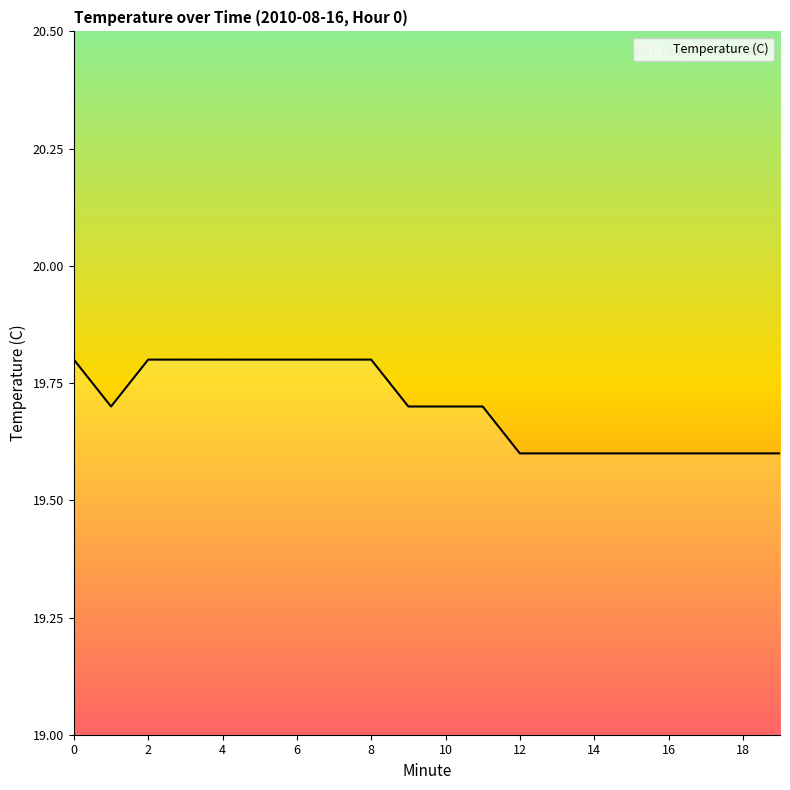

Reading left to right, transcribe all the data shown in this chart.

19.8	19.7	19.8	19.8	19.8	19.8	19.8	19.8	19.8	19.7	19.7	19.7	19.6	19.6	19.6	19.6	19.6	19.6	19.6	19.6